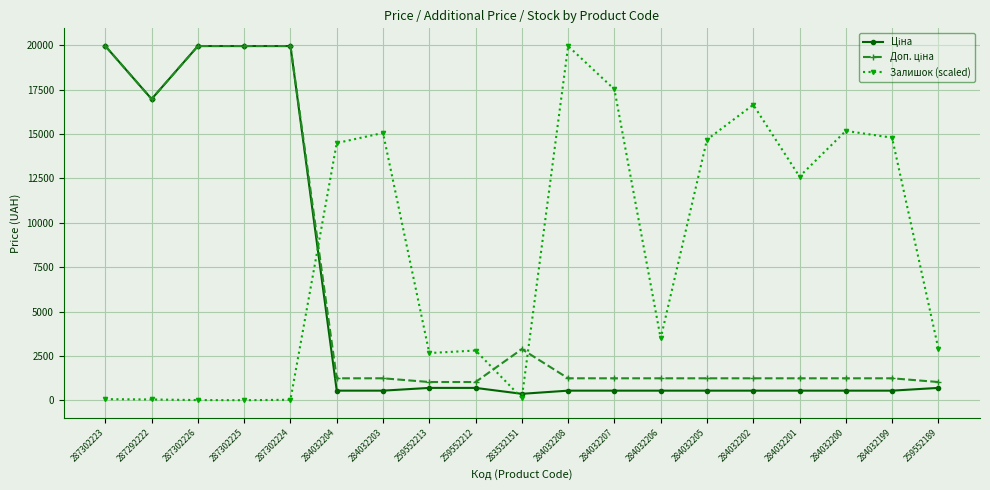

What is the total value across all series at 284032208?

21738.6